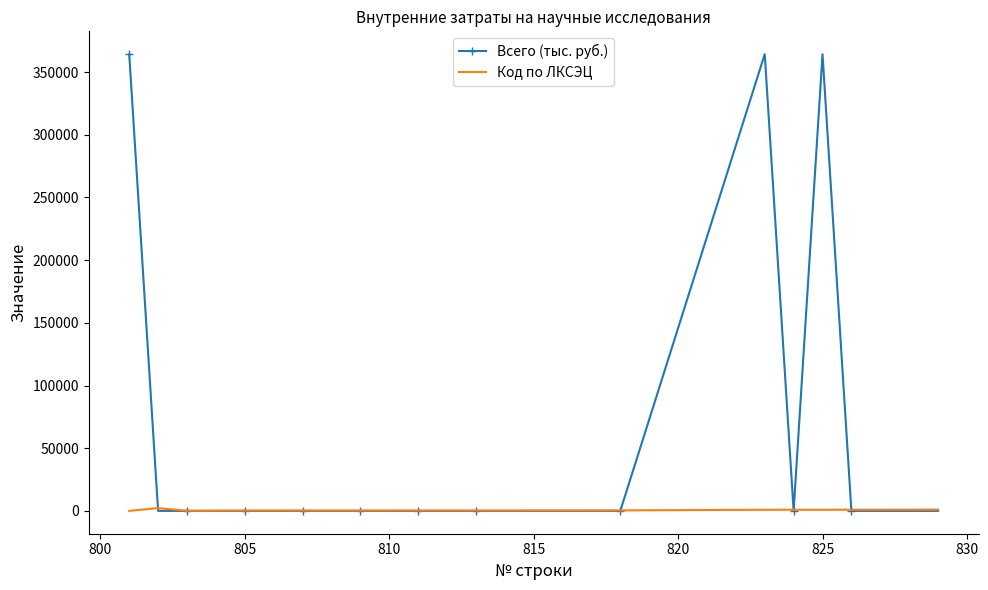

Which series has the widest spread of values?

Всего (тыс. руб.)